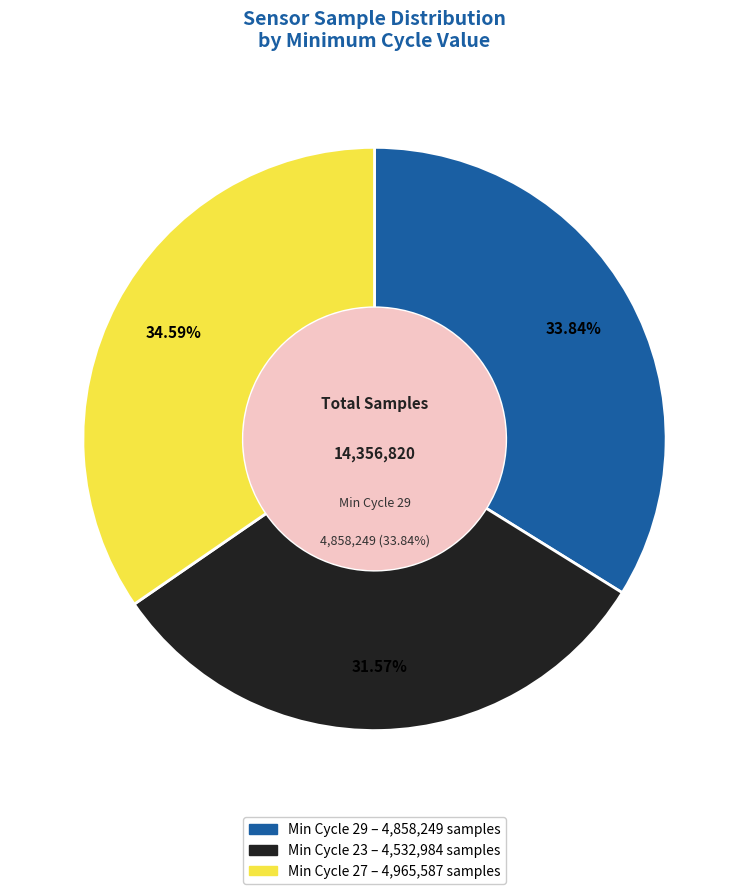

The 29 slice represents 34% of the pie. True or false?

True